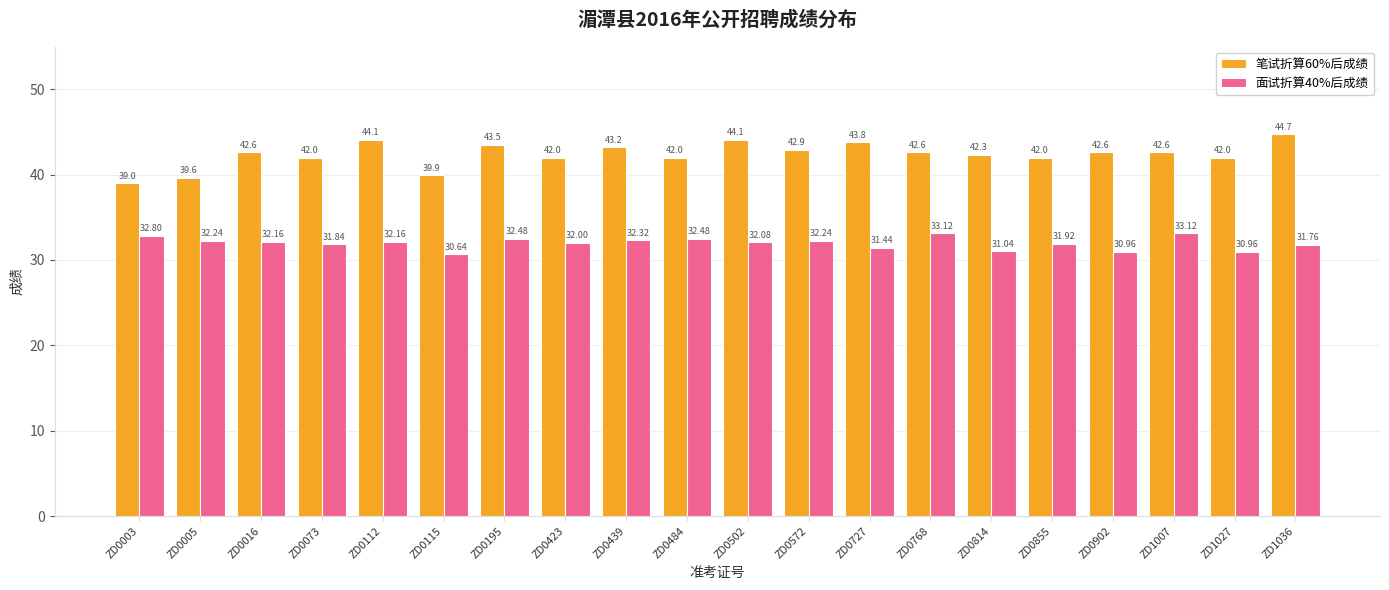

How many categories are shown in the chart?

20